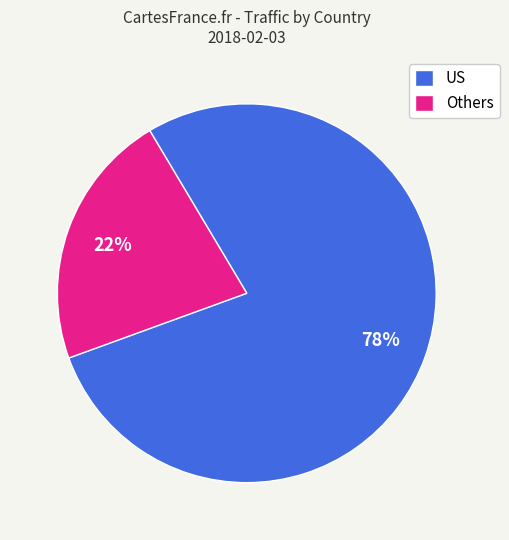

The US slice represents 88% of the pie. True or false?

False